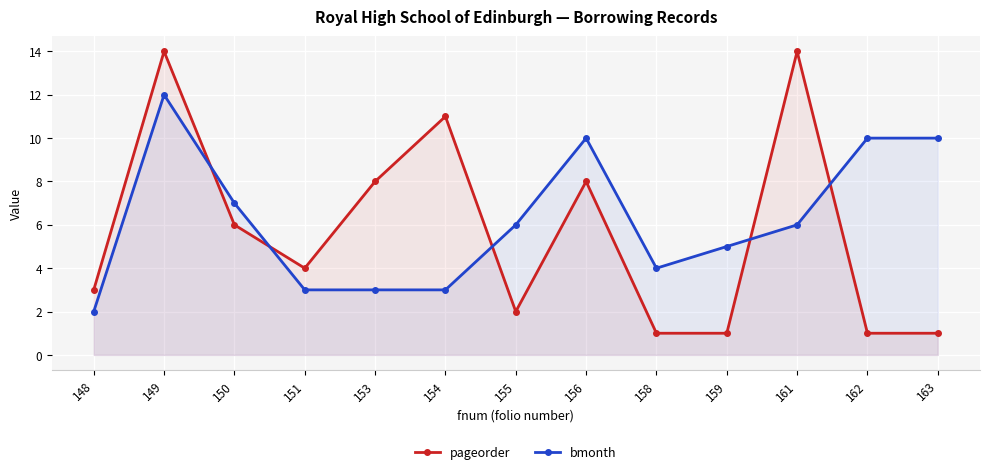

What is the maximum value for pageorder?

14